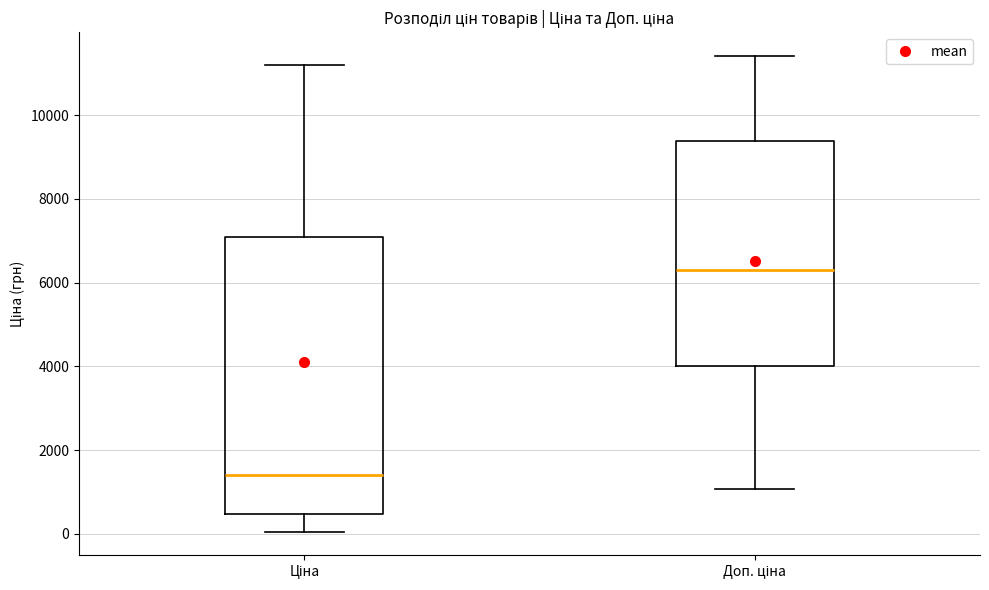

Which box is the tallest, from its lower edge to its upper edge?

Ціна